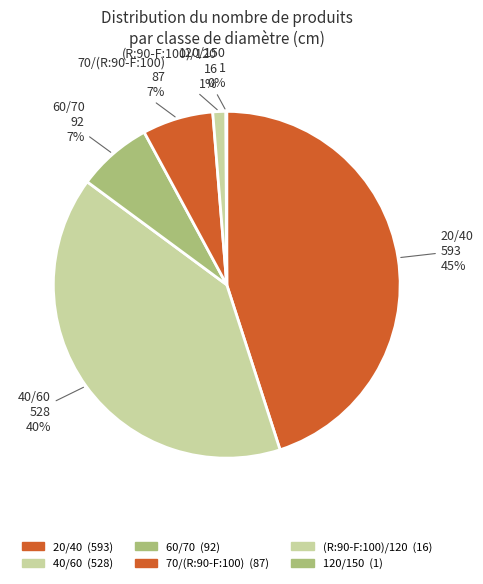

To the nearest percent, what is the difference between the largest and smallest slice percentages?

45%